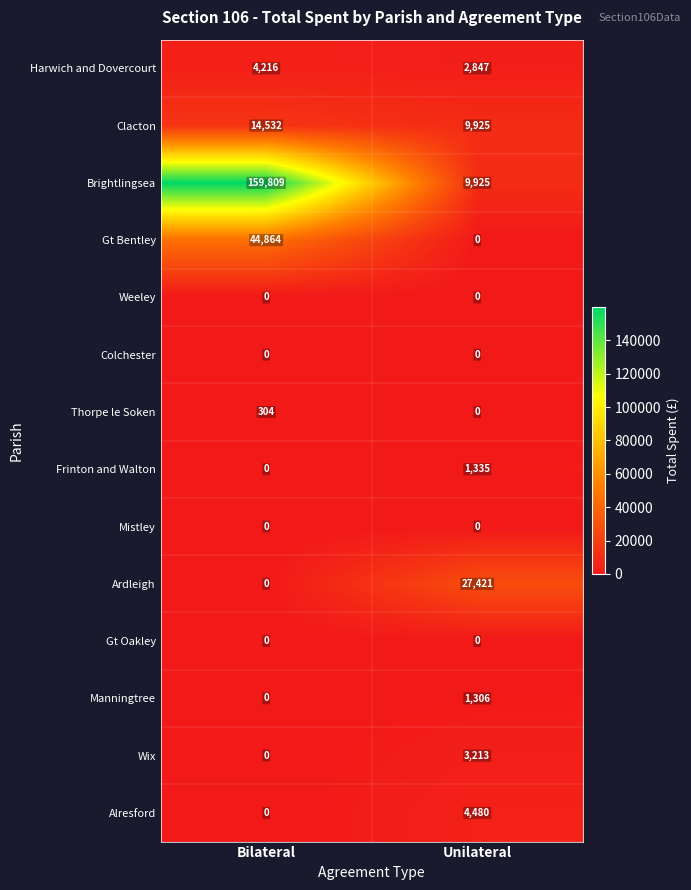

Reading right to left, transcribe all the data shown in this chart.

Harwich and Dovercourt: 2847	4216
Clacton: 9925	14532
Brightlingsea: 9925	159809
Gt Bentley: 0	44864
Weeley: 0	0
Colchester: 0	0
Thorpe le Soken: 0	304
Frinton and Walton: 1335	0
Mistley: 0	0
Ardleigh: 27421	0
Gt Oakley: 0	0
Manningtree: 1306	0
Wix: 3213	0
Alresford: 4480	0